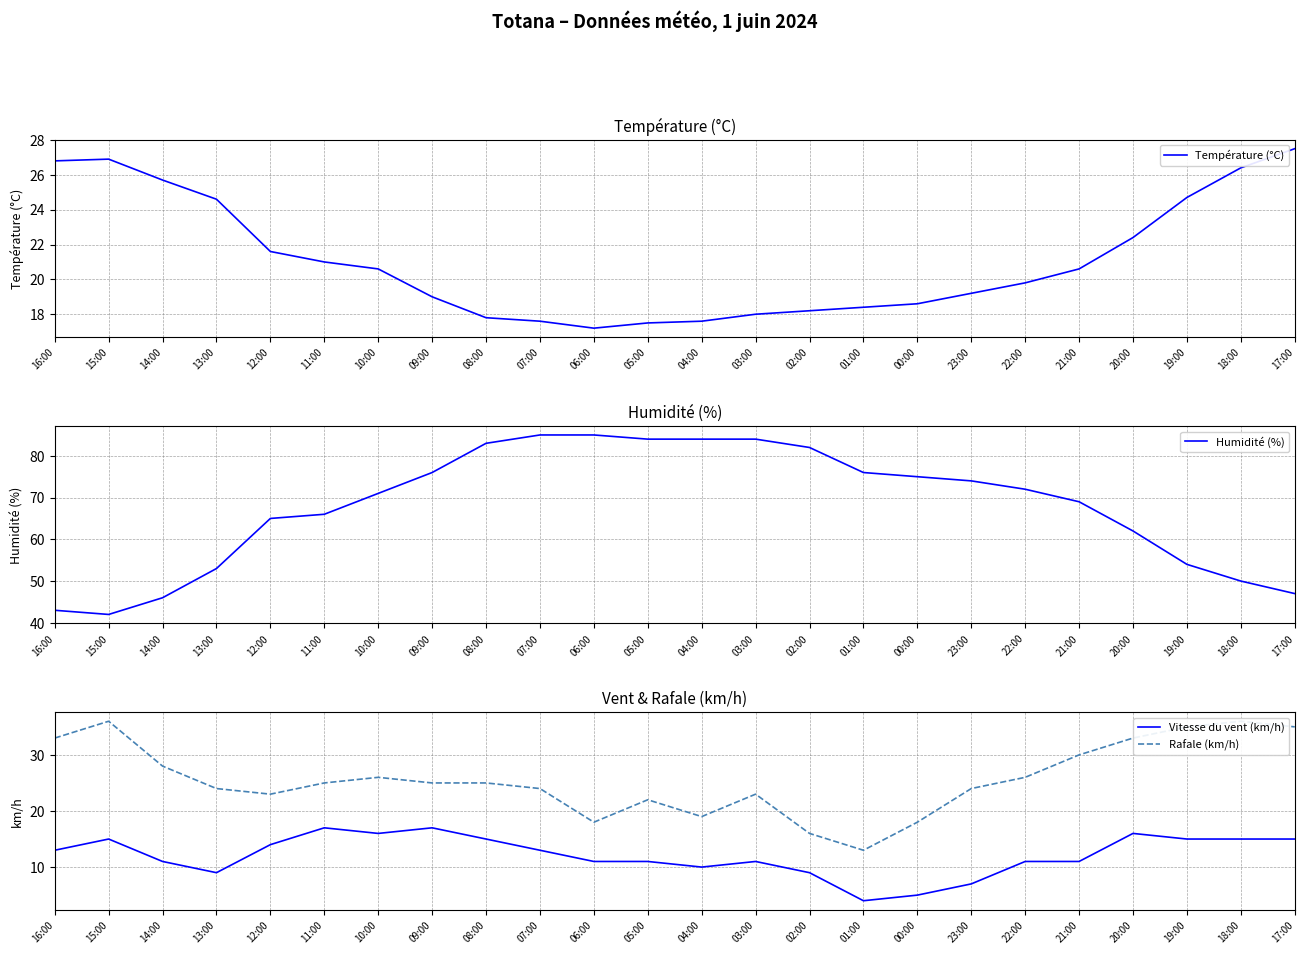

At which category is the sum across all series the highest?

08:00